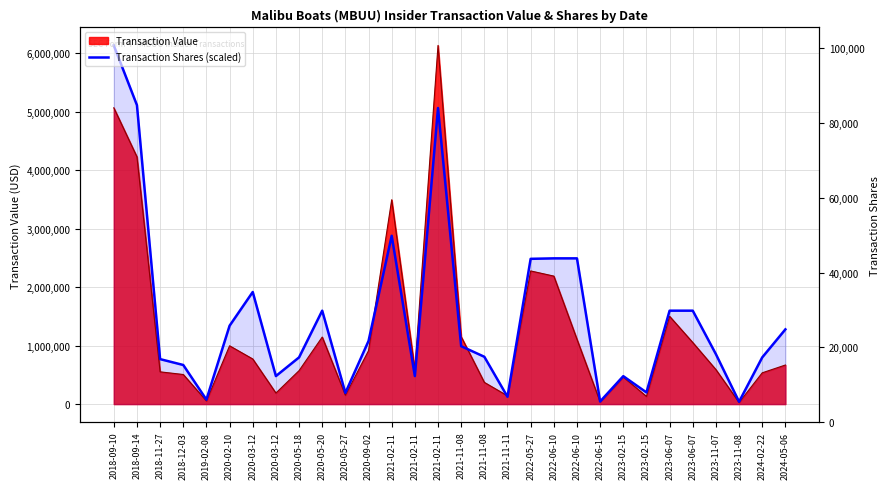

The chart shows a value of 1598240.4 at 2023-06-07. True or false?

True